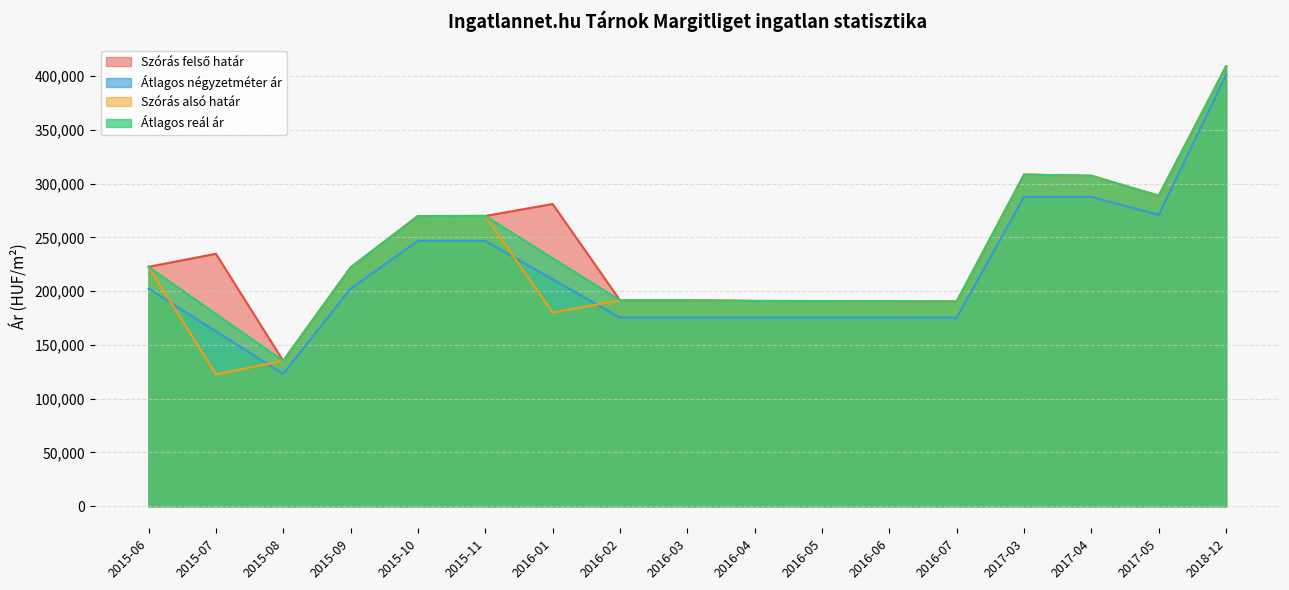

True or false: Átlagos négyzetméter ár and Szórás felső határ cross at least once.

False